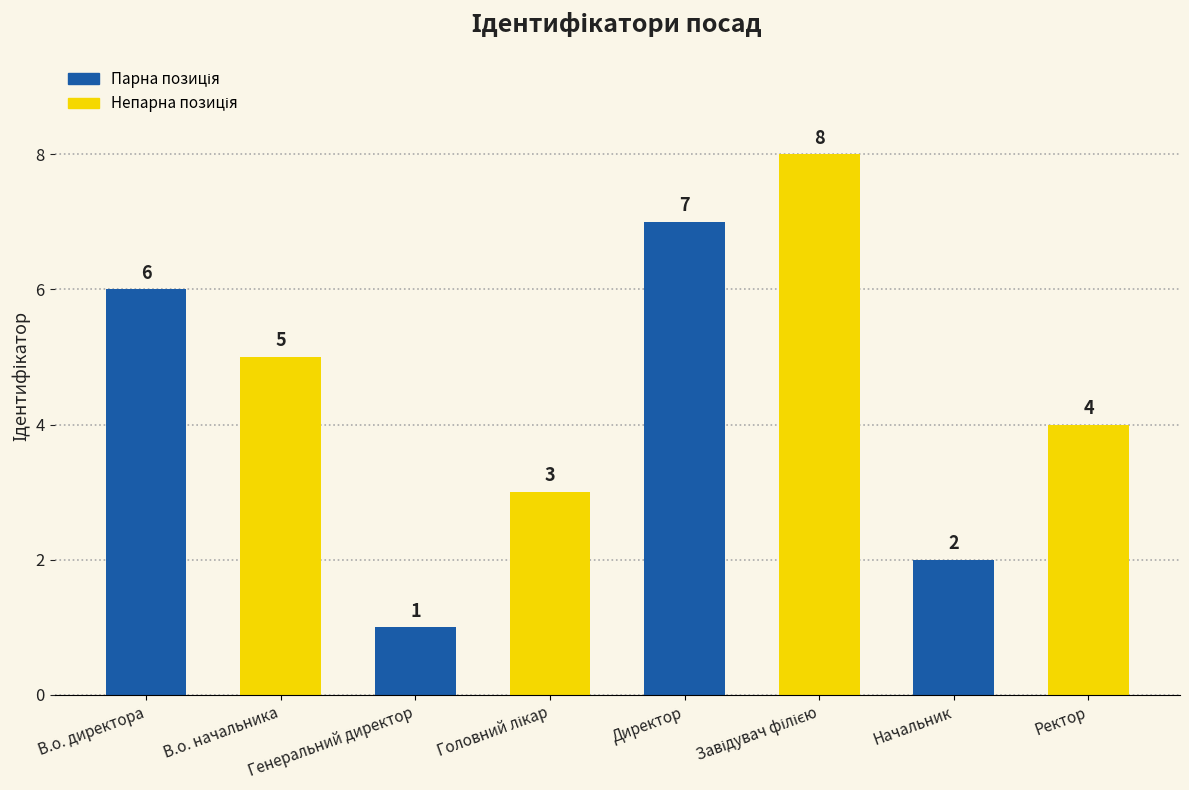

The chart shows a value of 4 at Ректор. True or false?

True